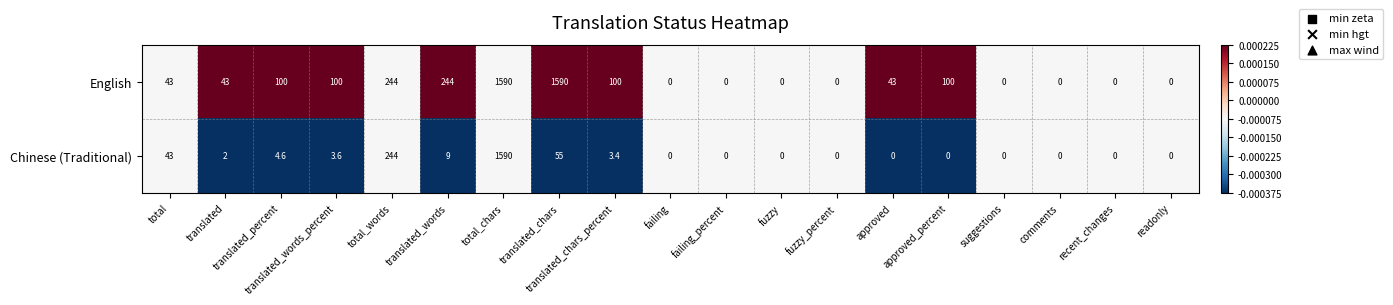

What is the maximum value for English?

1590.0